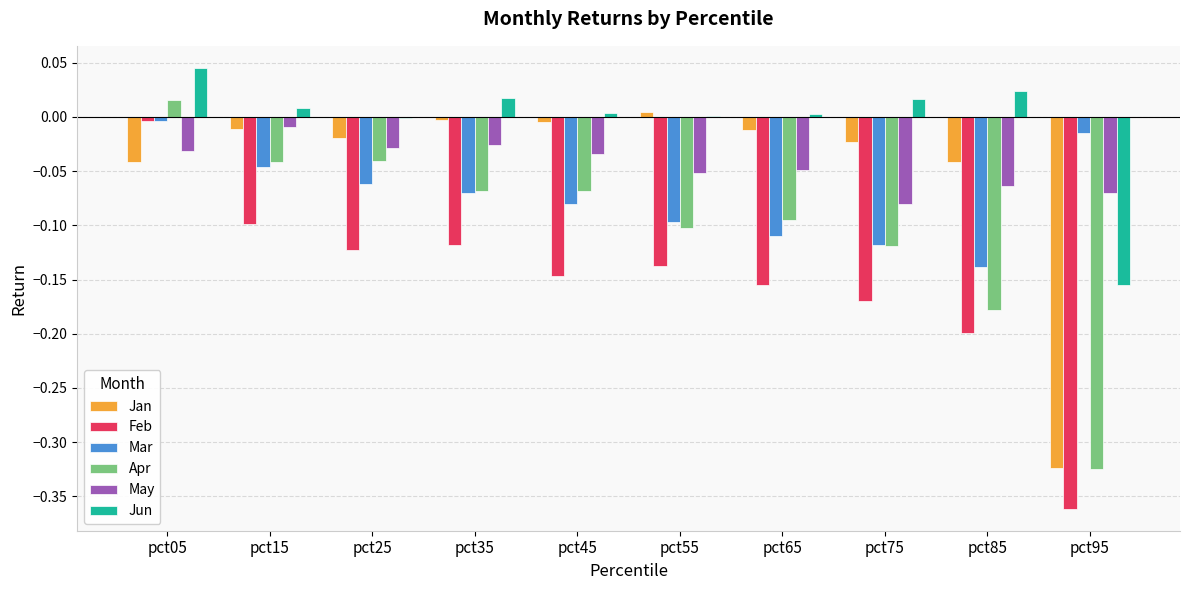

At which label does May reach its peak?

pct15